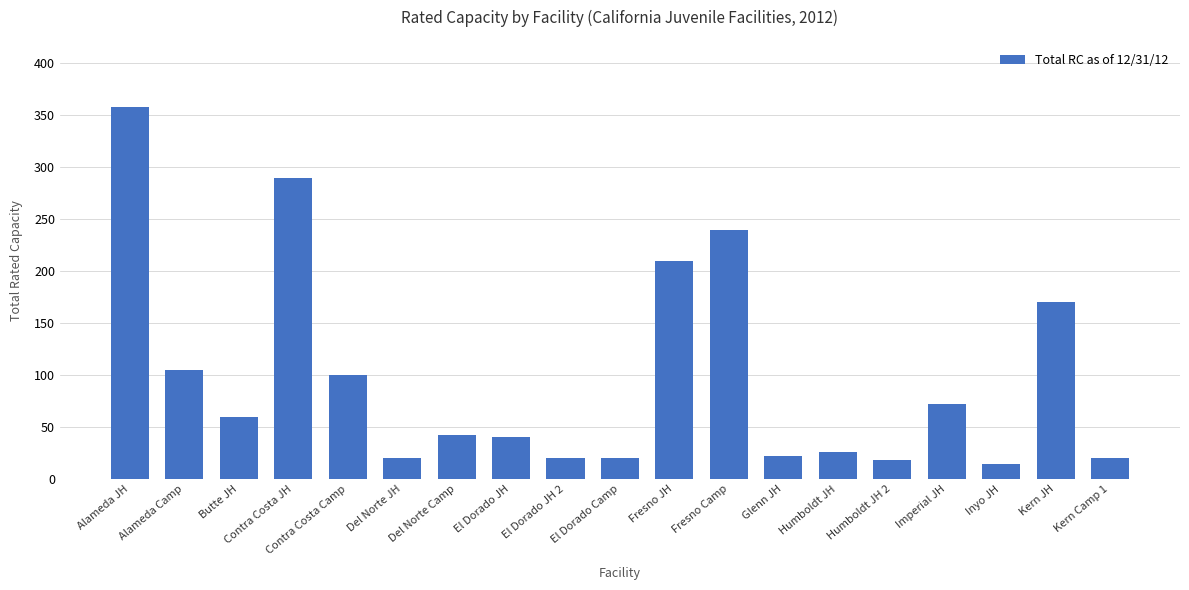

What is the average value?

97